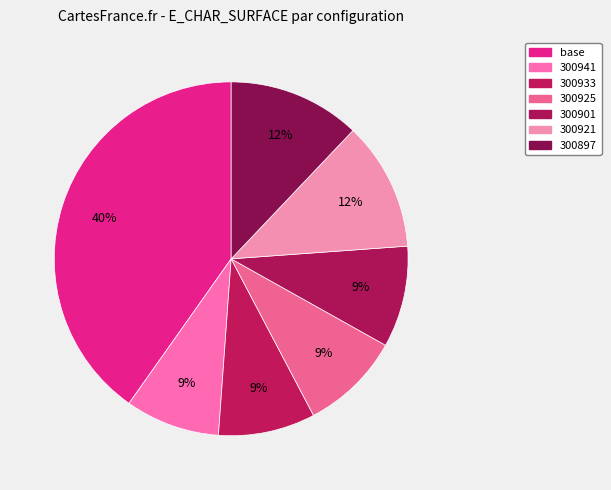

To the nearest percent, what portion does 300941 represent?

9%